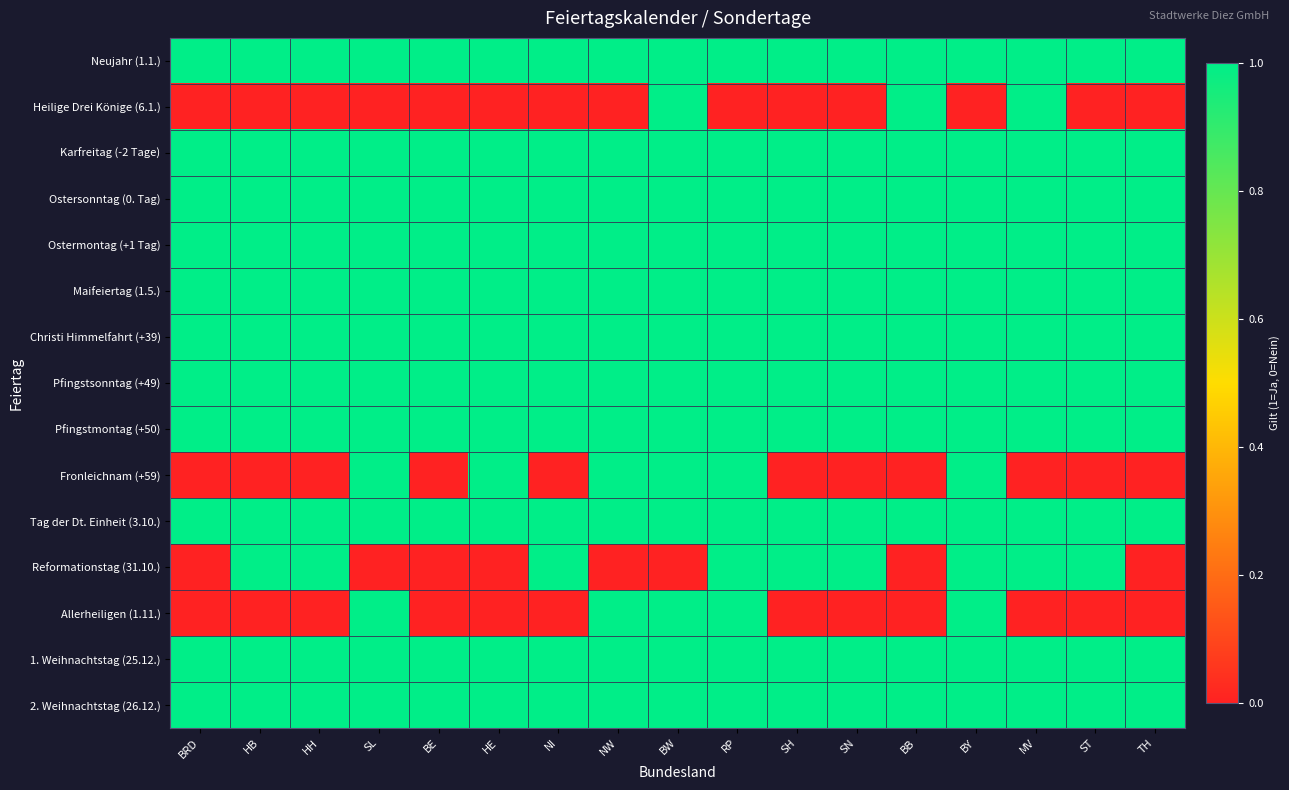

At how many categories does at least one series exceed 0?

17